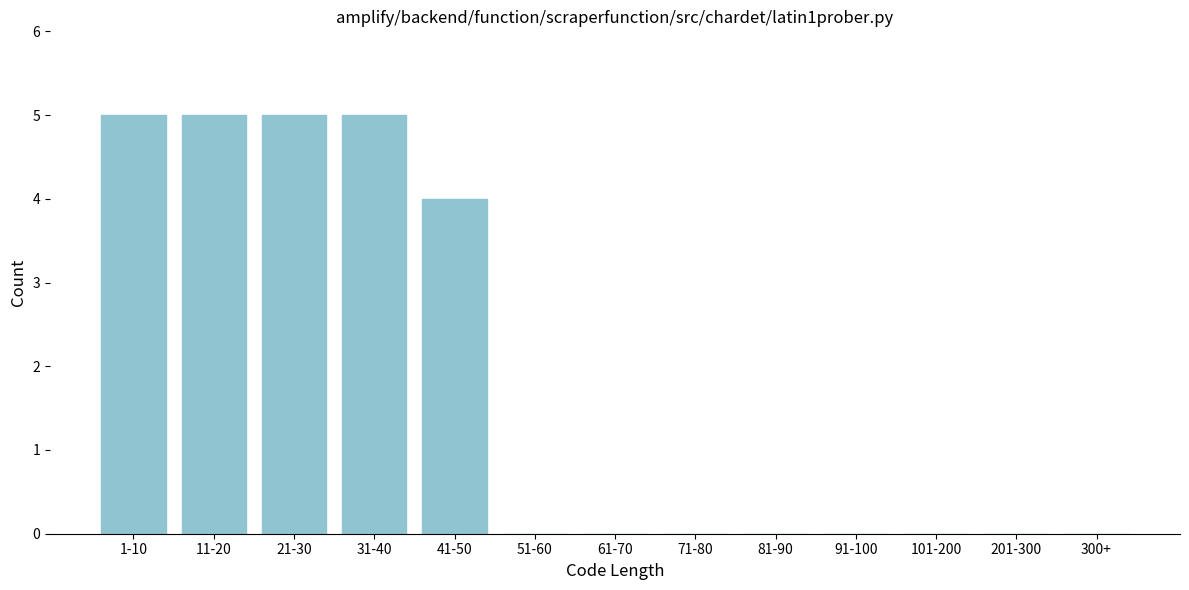

Reading right to left, transcribe all the data shown in this chart.

300+=0	201-300=0	101-200=0	91-100=0	81-90=0	71-80=0	61-70=0	51-60=0	41-50=4	31-40=5	21-30=5	11-20=5	1-10=5